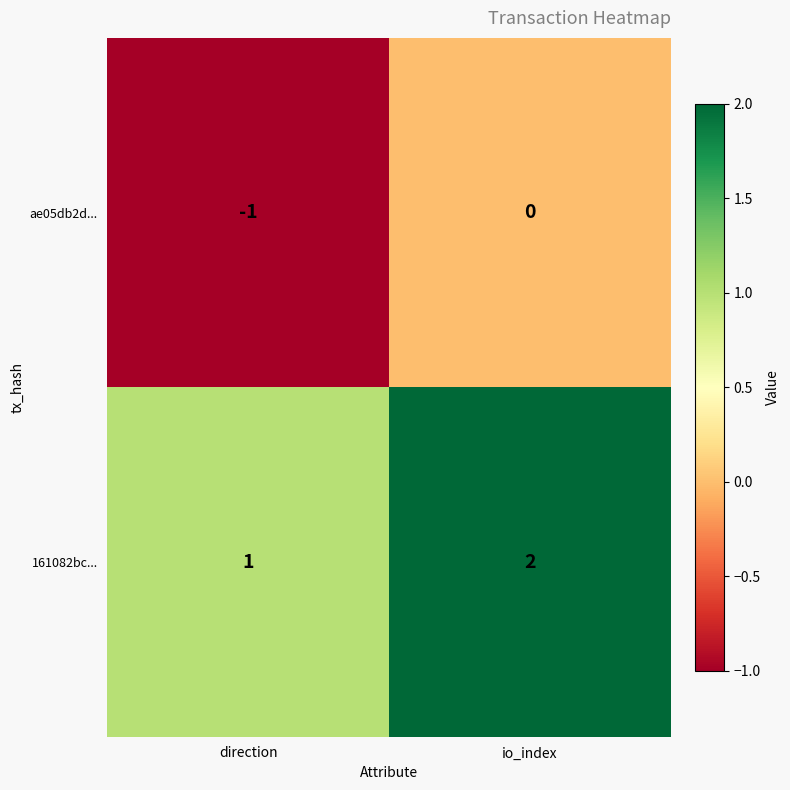

Is it true that 161082bc... equals 1 at direction?

True